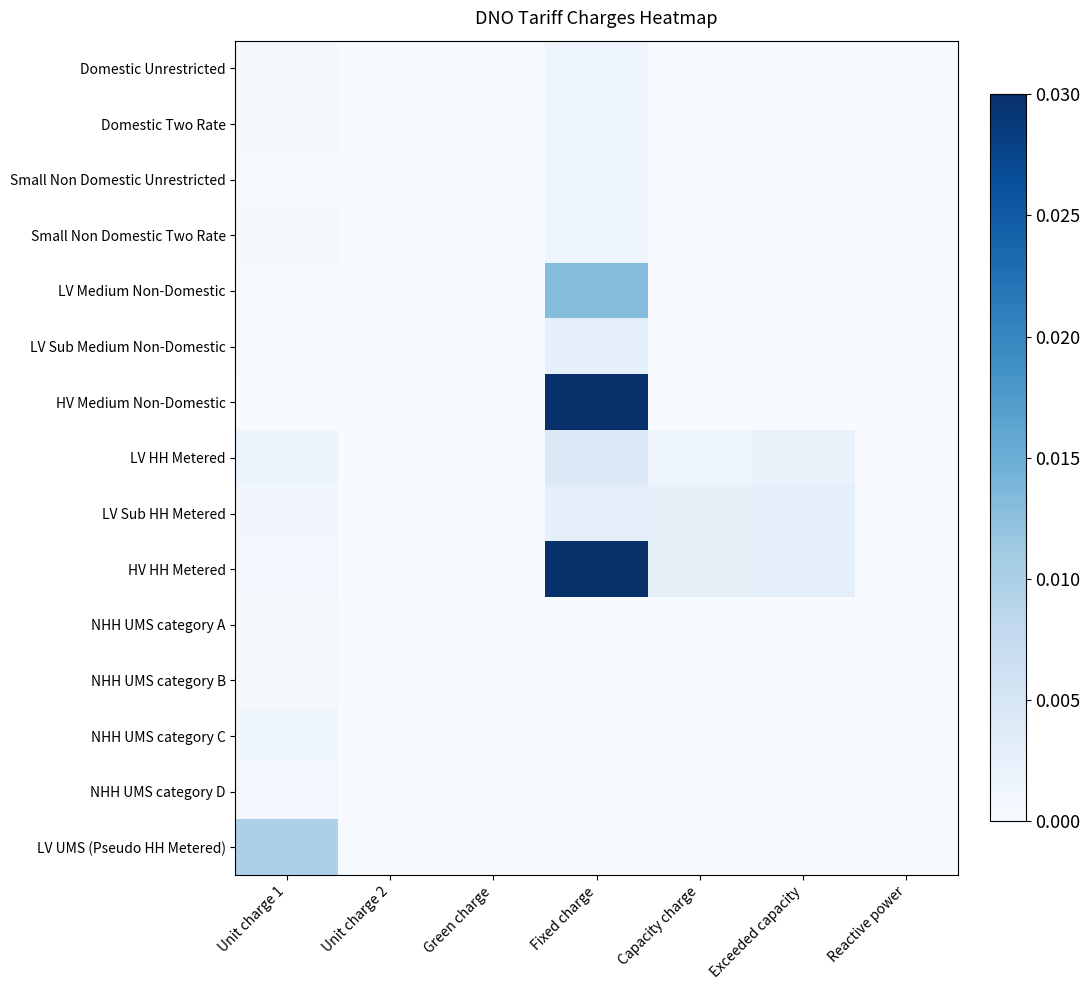

How many series are shown in this chart?

15